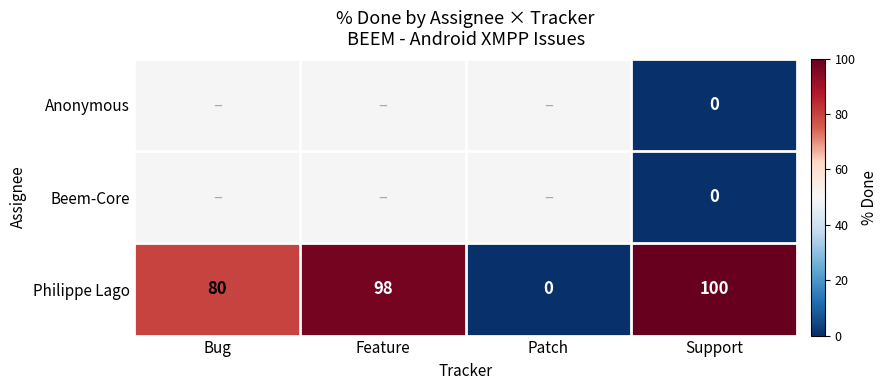

The value of Philippe Lago at Bug is 107.9. True or false?

False